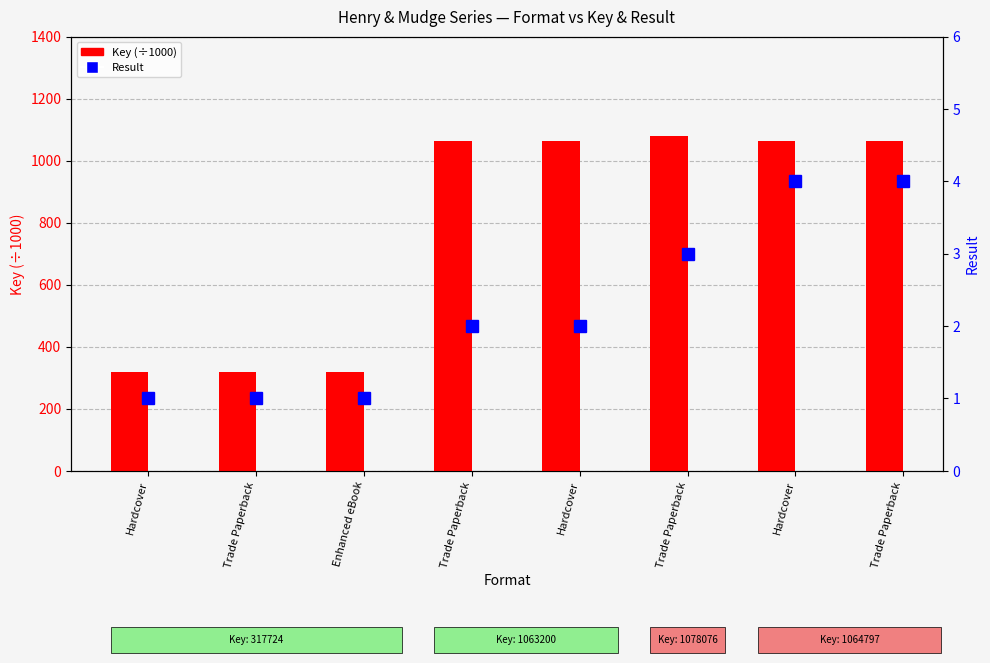

What is the spread (max minus min) of values at Trade Paperback?

316.7